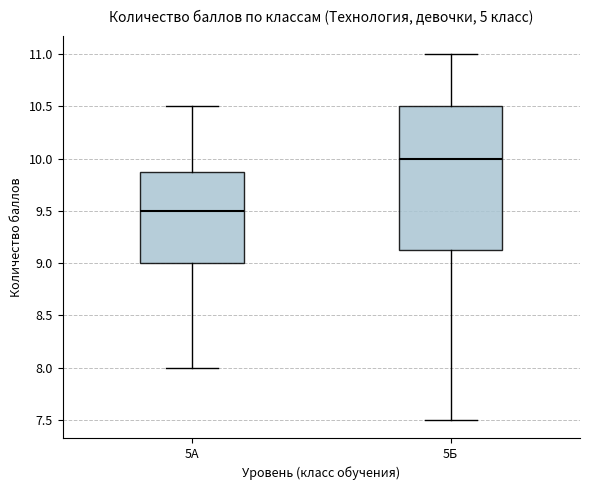

Where does the lower whisker of the box for 5А end on the y-axis? The values are not printed on the chart, so give them approximately, as read against the axis.

8.00